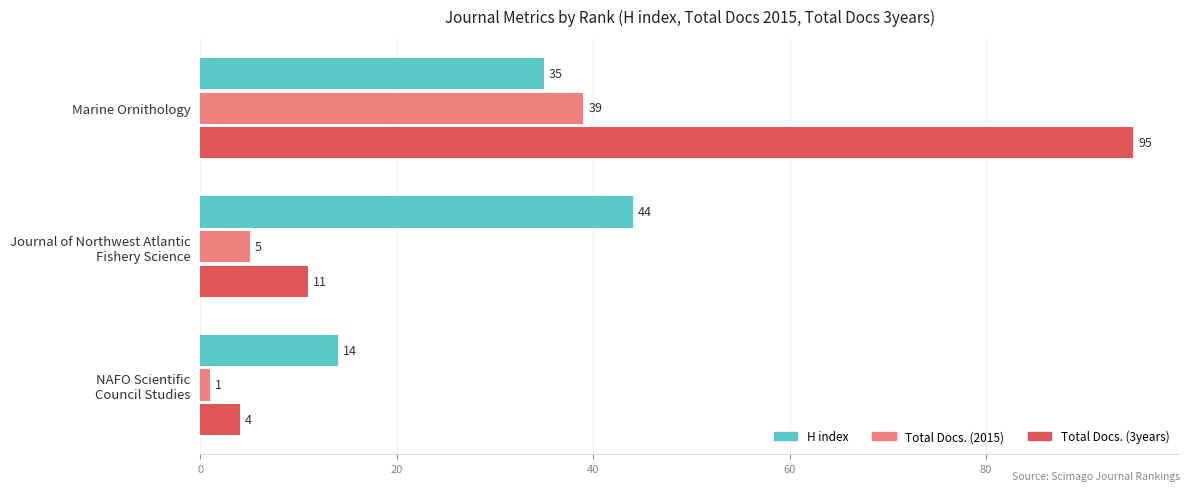

What is the difference between the second highest and minimum values in the Total Docs. (2015) series?

4